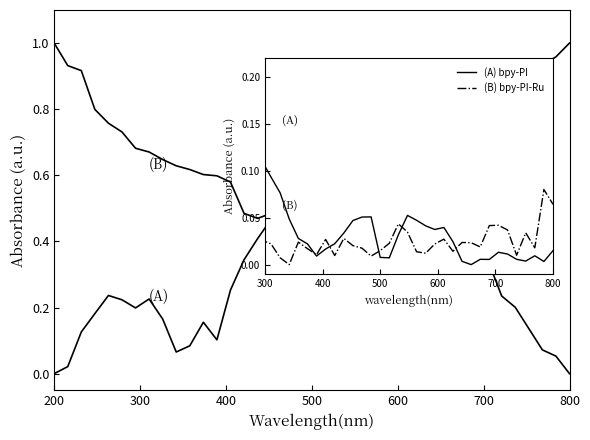

How many lines are shown in the chart?

4